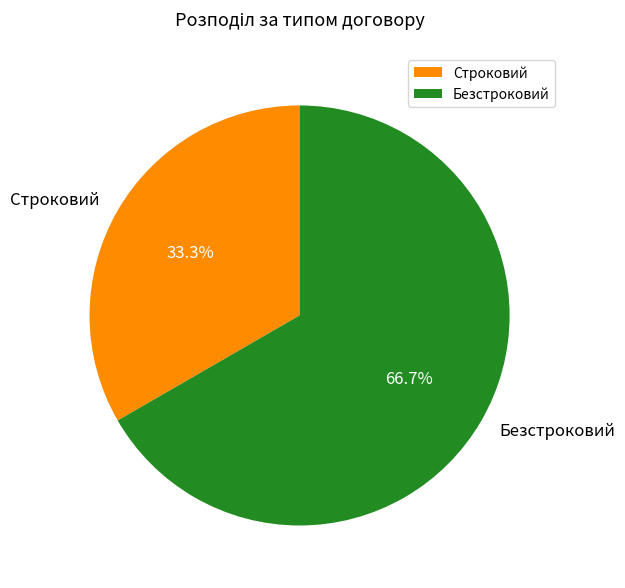

How many segments does this pie chart have?

2